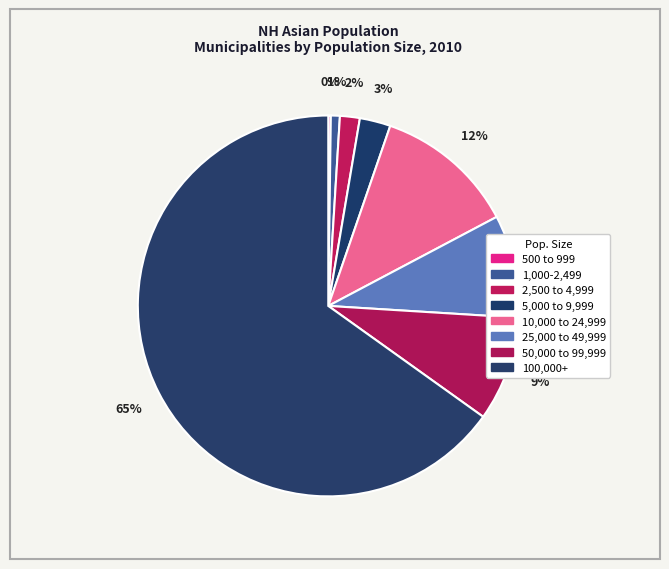

To the nearest percent, what is the average slice percentage?

12%